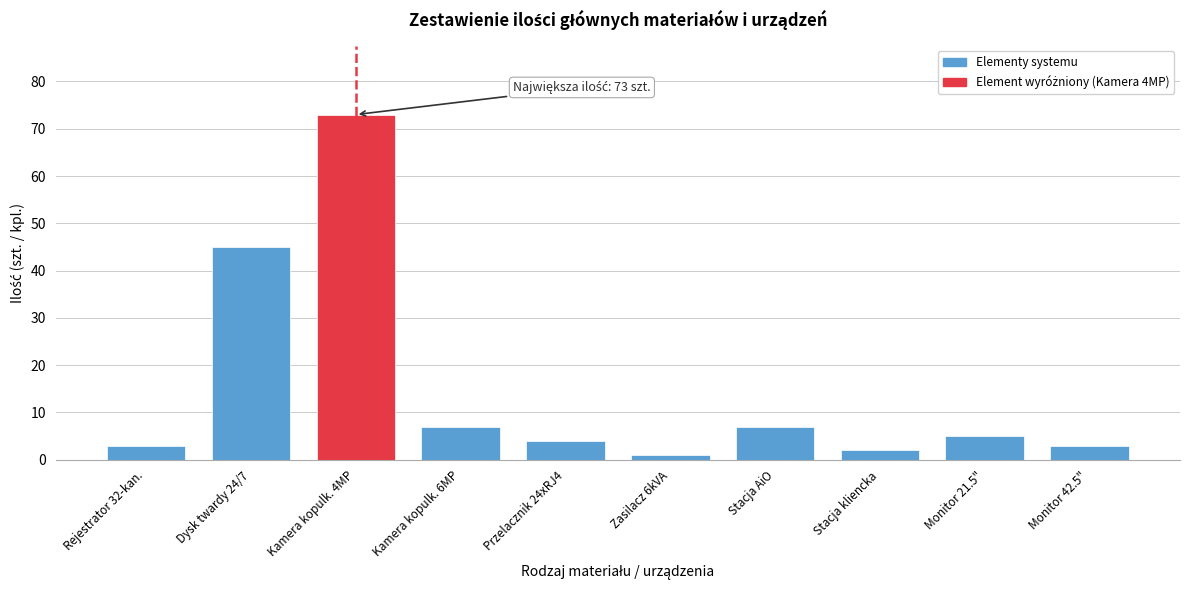

Reading left to right, what are all the values shown in this chart?

Rejestrator 32-kan.=3	Dysk twardy 24/7=45	Kamera kopulk. 4MP=73	Kamera kopulk. 6MP=7	Przelacznik 24xRJ4=4	Zasilacz 6kVA=1	Stacja AiO=7	Stacja kliencka=2	Monitor 21.5"=5	Monitor 42.5"=3